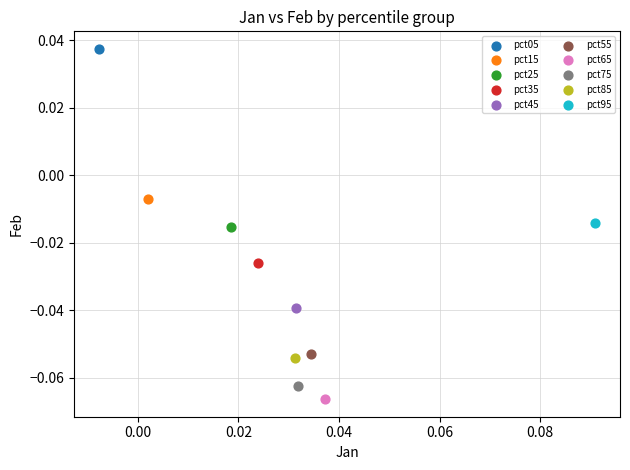

What are all the series names shown in the legend?

pct05, pct15, pct25, pct35, pct45, pct55, pct65, pct75, pct85, pct95